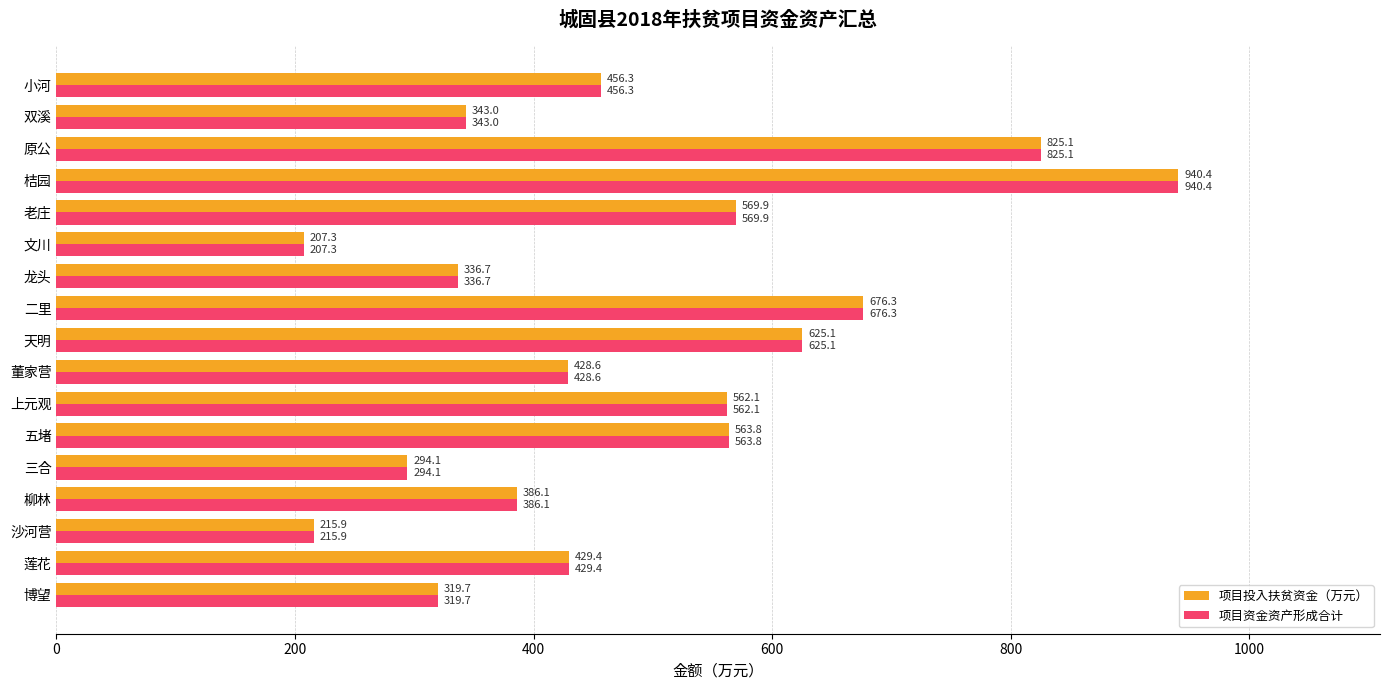

What is the smallest value displayed?

207.3